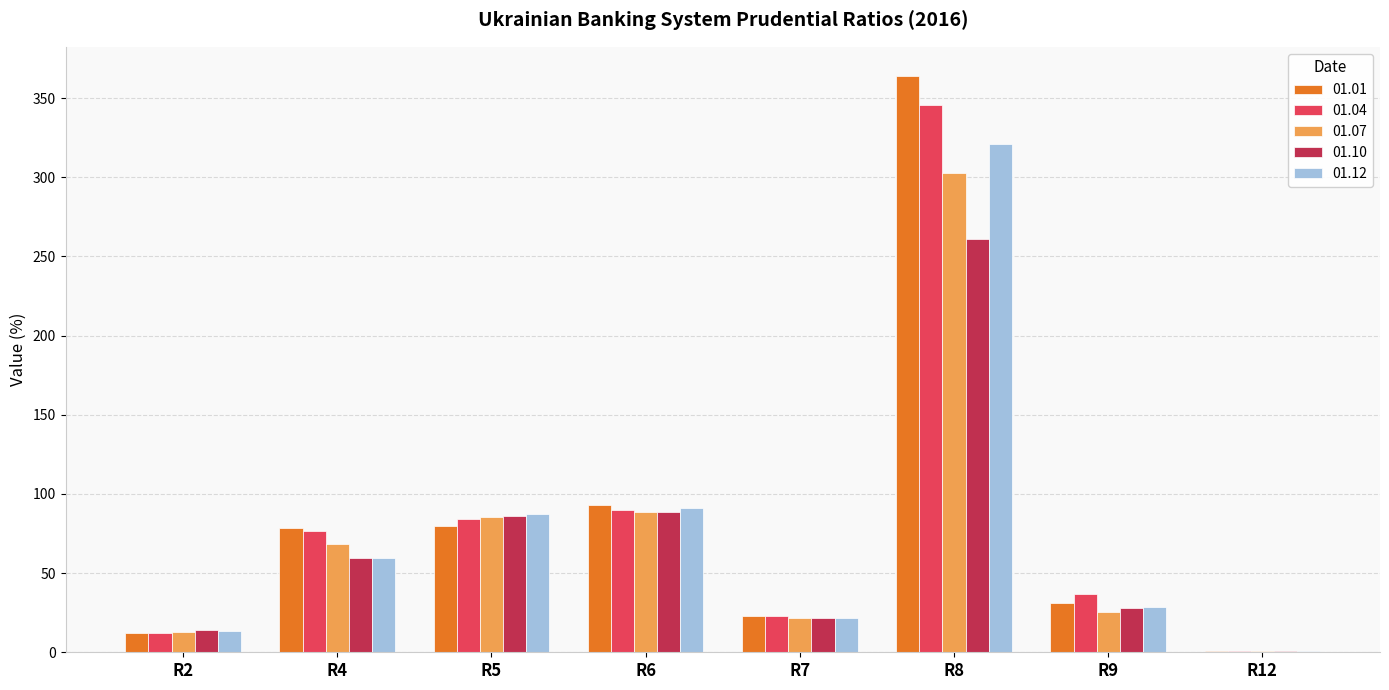

At which category is the sum across all series the highest?

R8